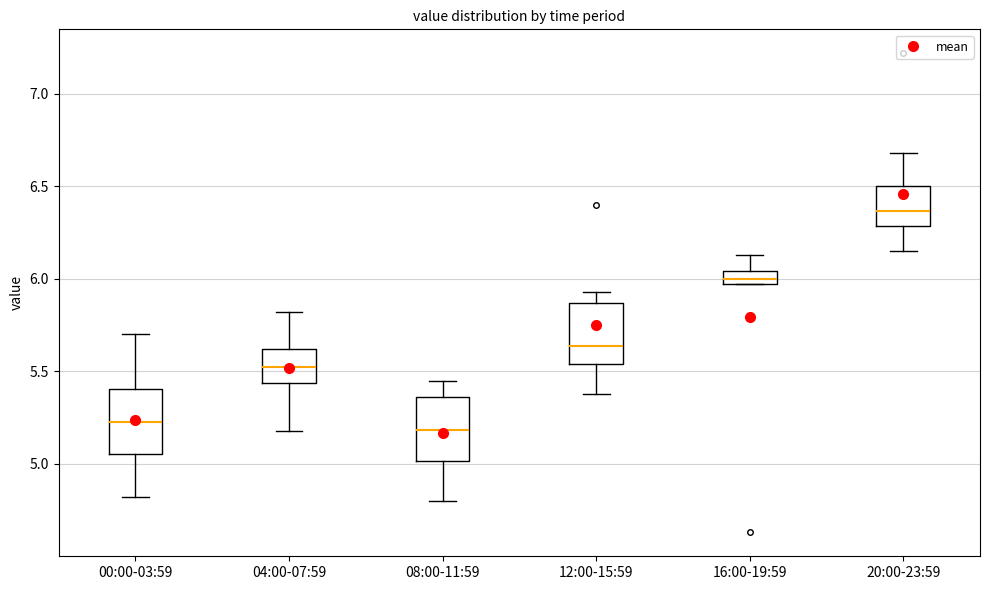

Reading left to right, read every box against the y-axis: the position of its median line, the range the box covers, and the ends of its whiskers. The values are not printed on the chart, so give them approximately, as read against the axis.

00:00-03:59: median 5.25, box 5.05 to 5.40, whiskers 4.80 to 5.70
04:00-07:59: median 5.55, box 5.45 to 5.60, whiskers 5.20 to 5.80
08:00-11:59: median 5.20, box 5.00 to 5.35, whiskers 4.80 to 5.45
12:00-15:59: median 5.65, box 5.55 to 5.85, whiskers 5.40 to 5.95
16:00-19:59: median 6.00, box 5.95 to 6.05, whiskers 5.95 to 6.15
20:00-23:59: median 6.35, box 6.30 to 6.50, whiskers 6.15 to 6.70